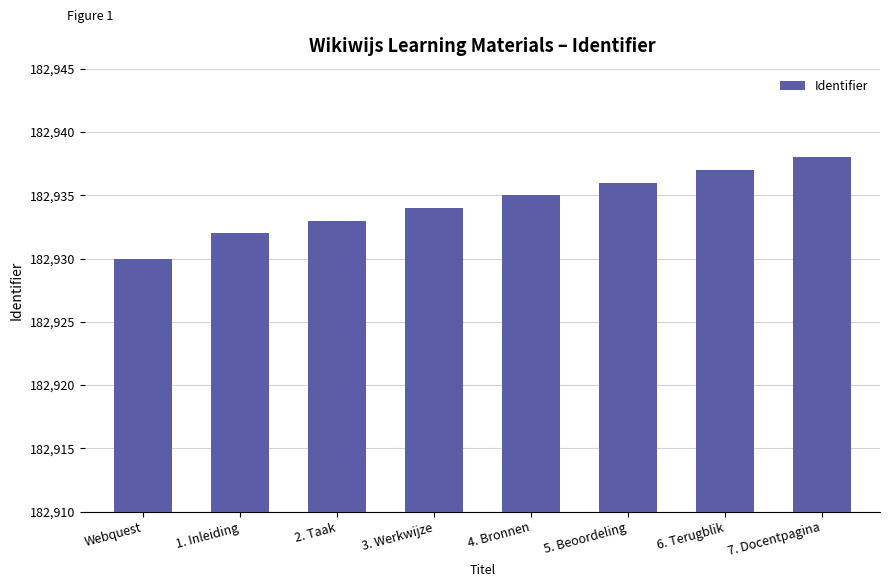

Read the value at Webquest.

182930